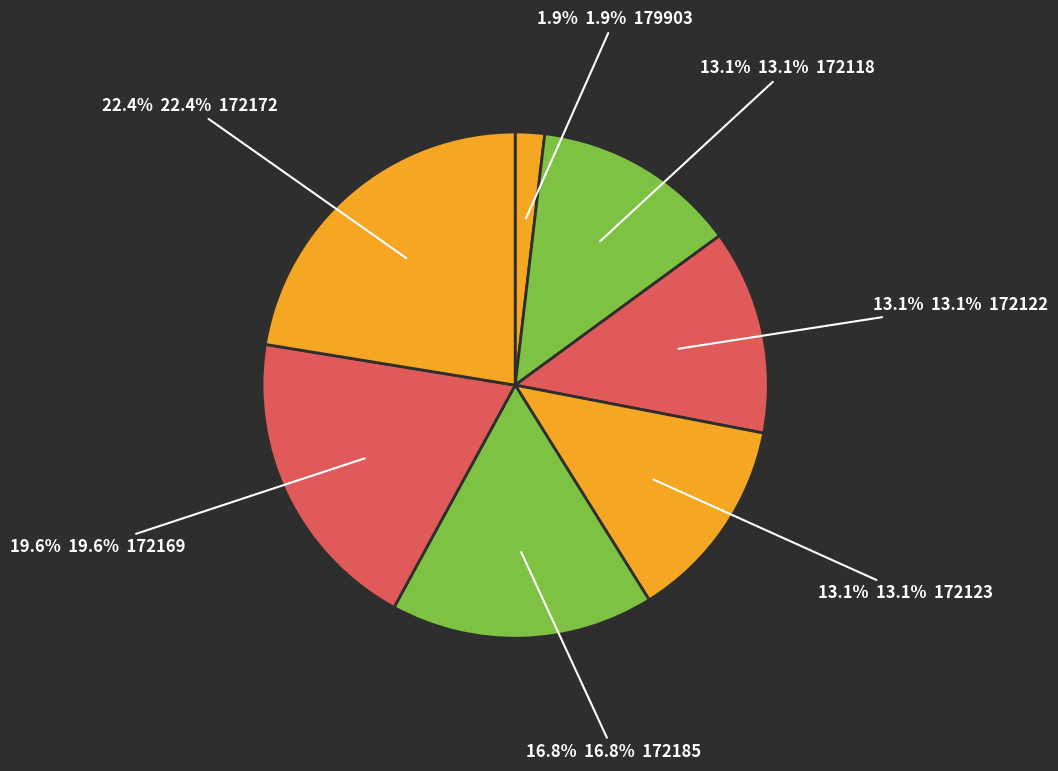

How many segments does this pie chart have?

7